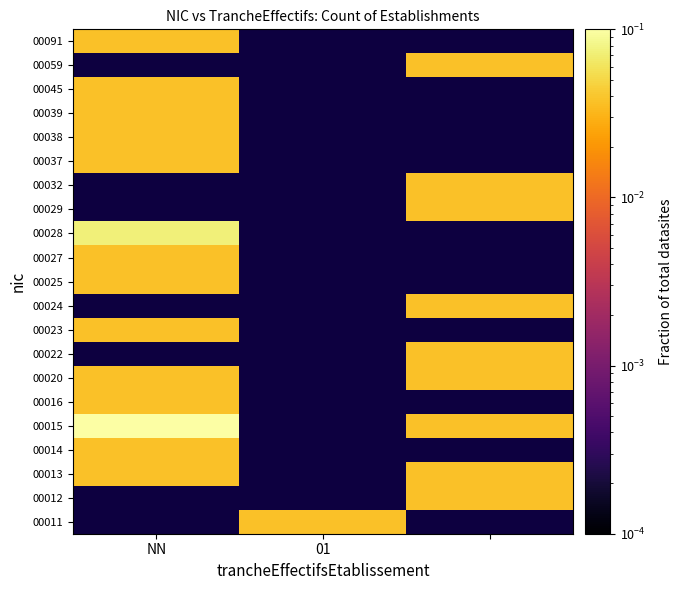

How many data points does each series have?

3